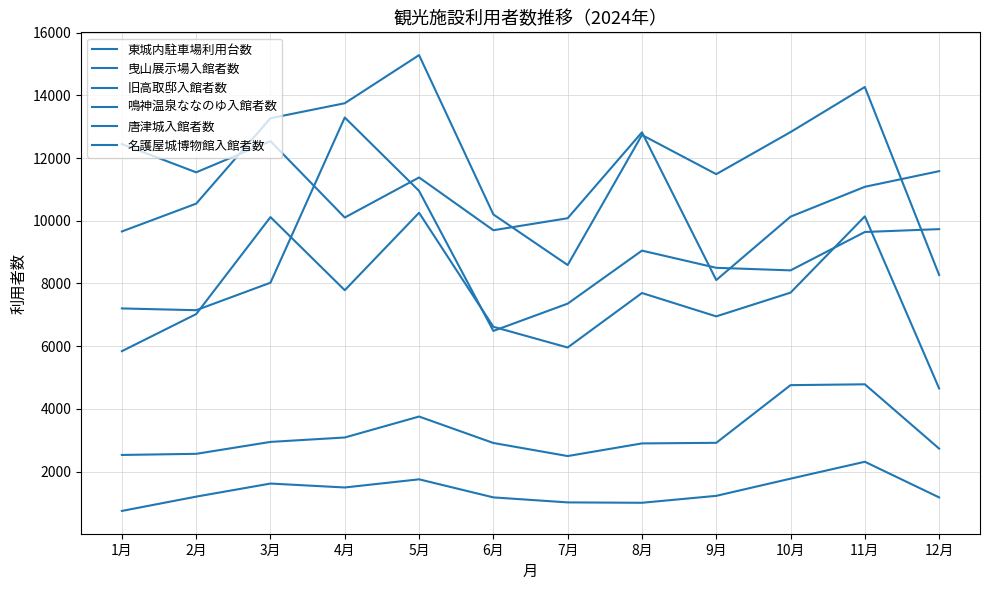

What is the label of the 7th point from the left?

7月